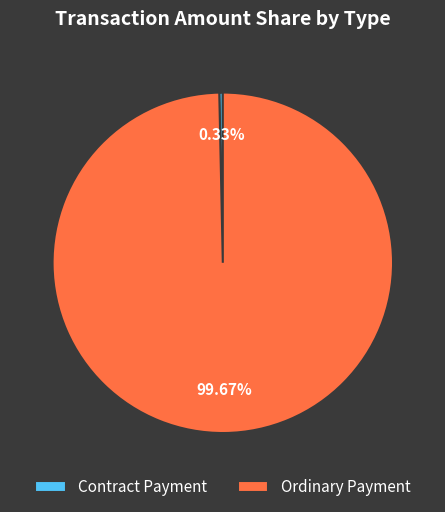

What is the total percentage of Contract Payment and Ordinary Payment?

100.0%